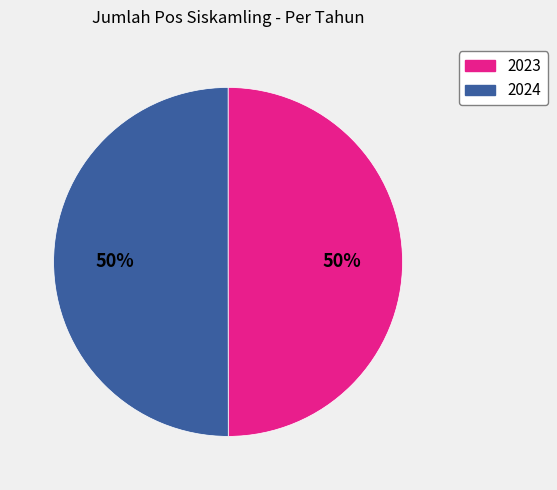

How many segments does this pie chart have?

2